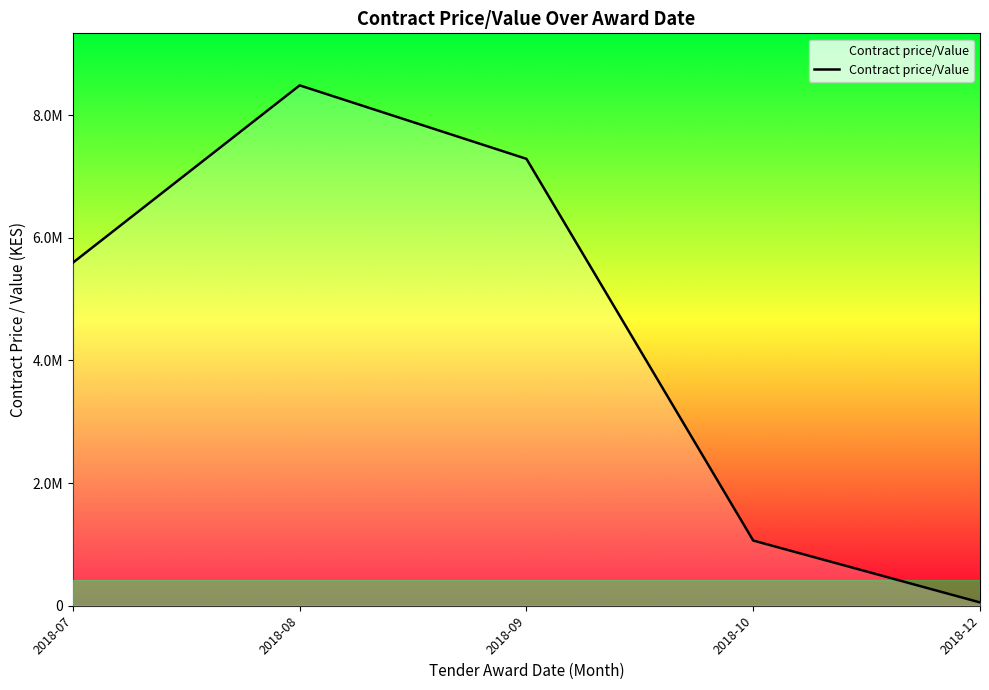

List the labels in order of value, smallest first.

2018-12, 2018-10, 2018-07, 2018-09, 2018-08